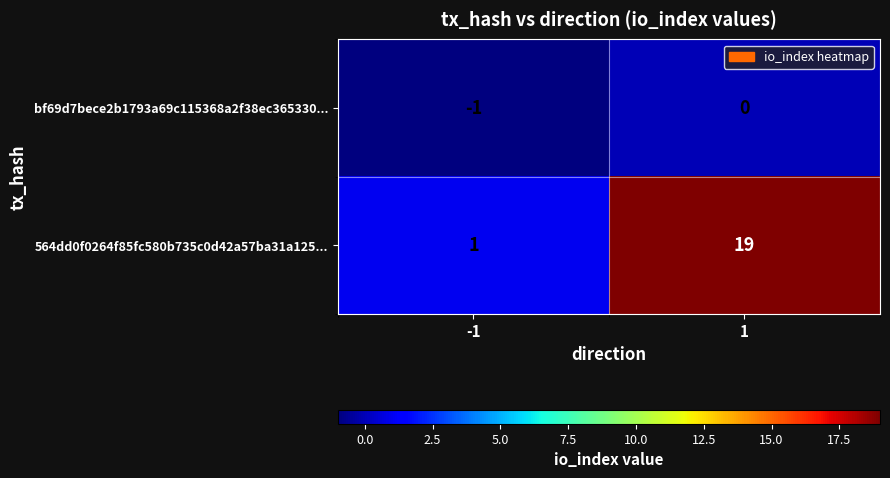

What is the difference between the maximum and minimum values in the 564dd0f0264f85fc580b735c0d42a57ba31a125... series?

18